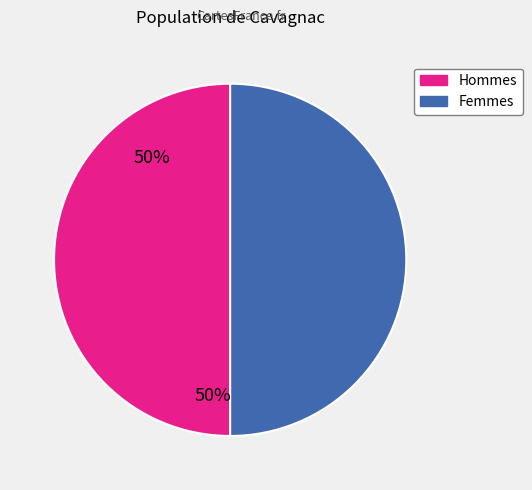

Is it true that Hommes is 50% of the pie?

True